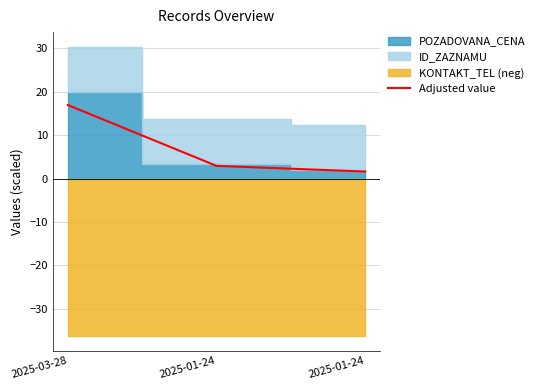

How many values exceed 2?

2